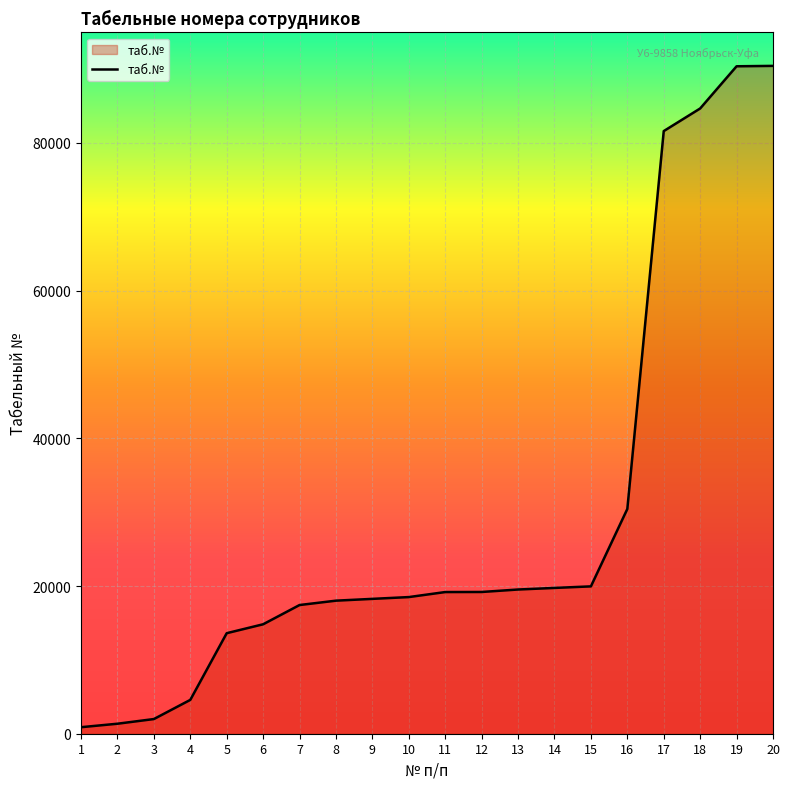

What is the greatest value displayed?

90443